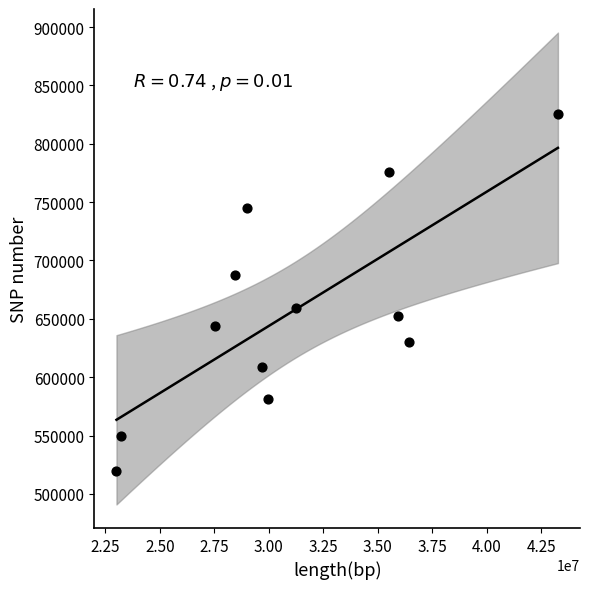

What is the average Y value?

656563